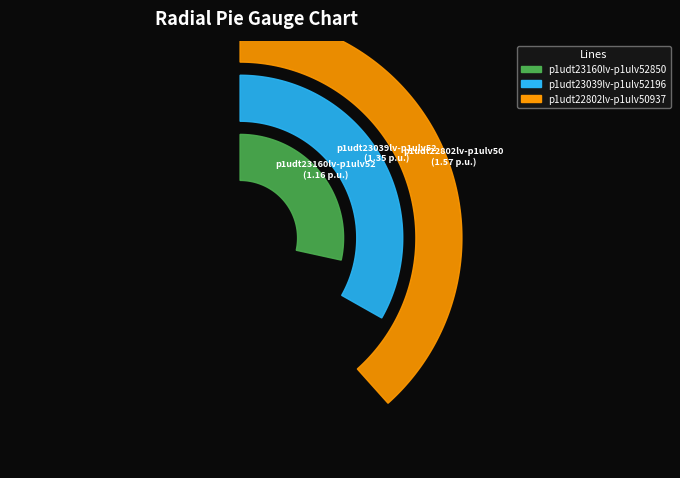

To the nearest percent, what percentage of the pie is Line.l(r:p1udt22802lv-p1ulv50937)?

38%